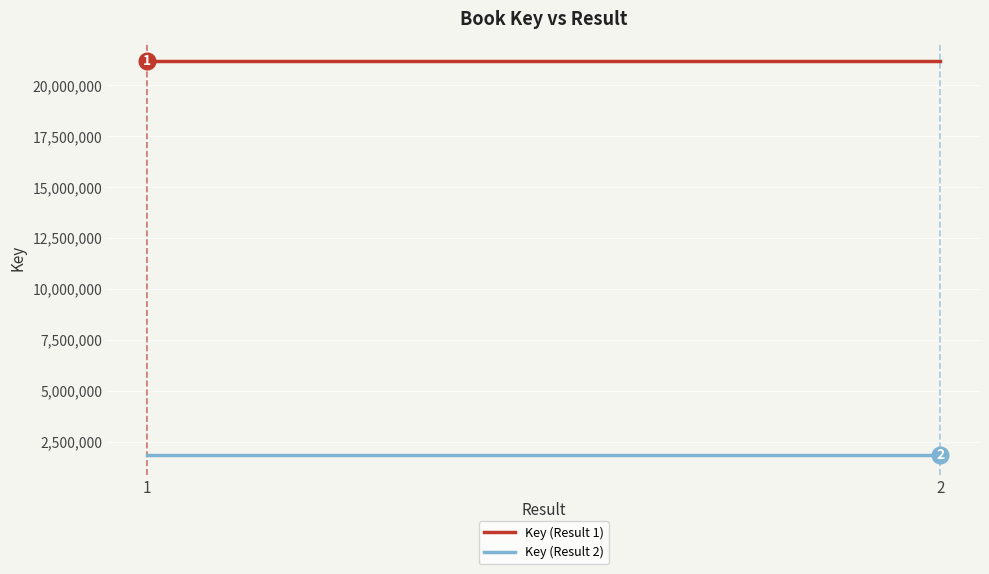

What is the maximum value shown in the chart?

21185996